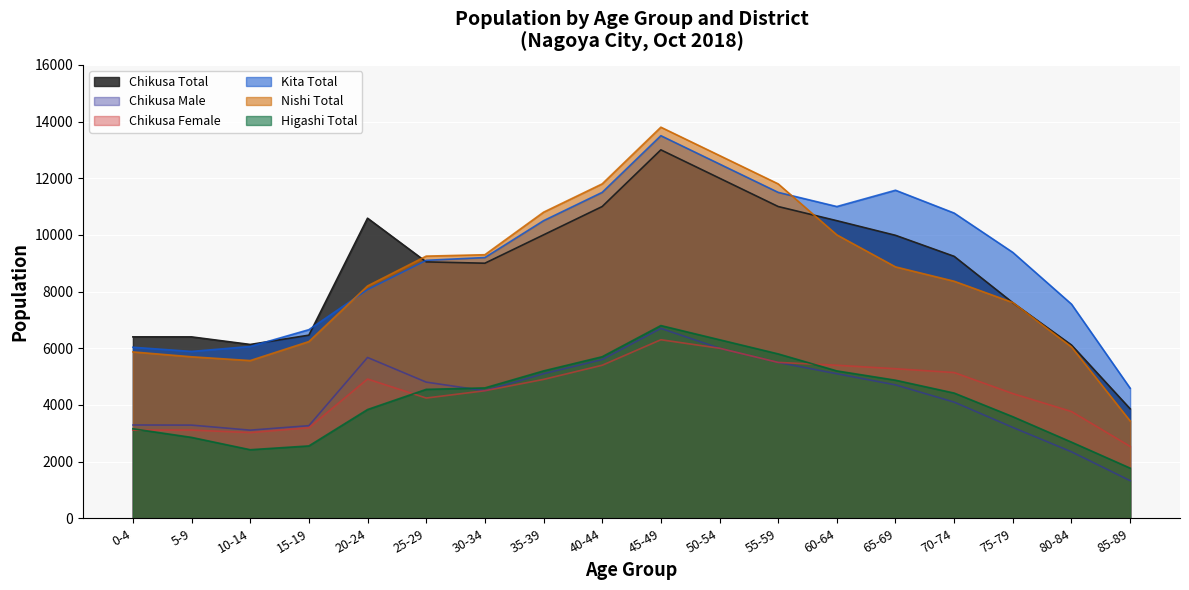

True or false: Chikusa Male and Chikusa Female cross at least once.

False